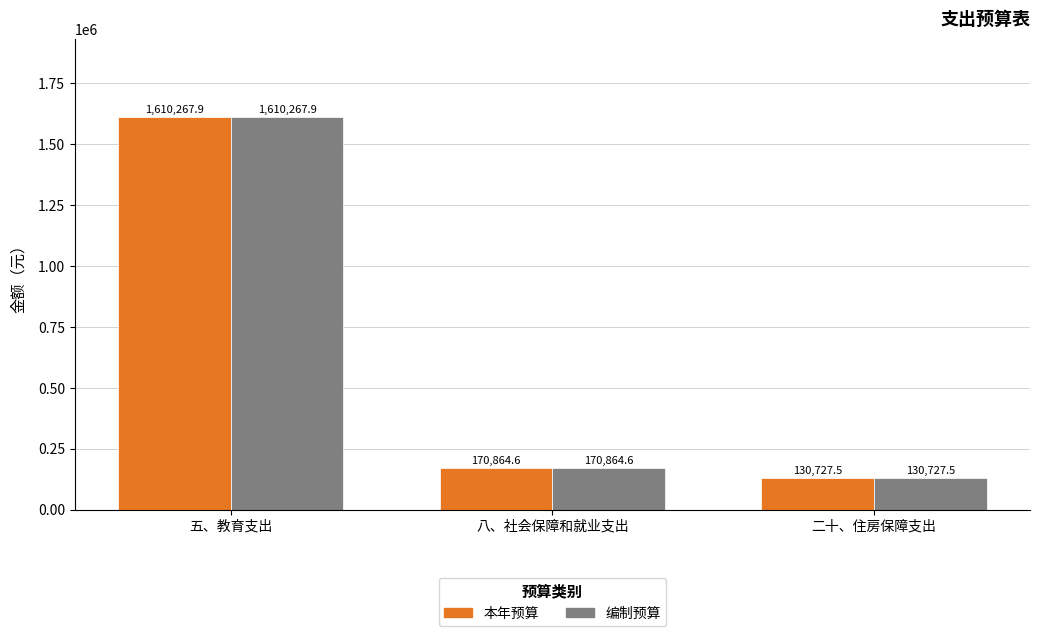

What value does the 本年预算 series have at 八、社会保障和就业支出?

170864.6